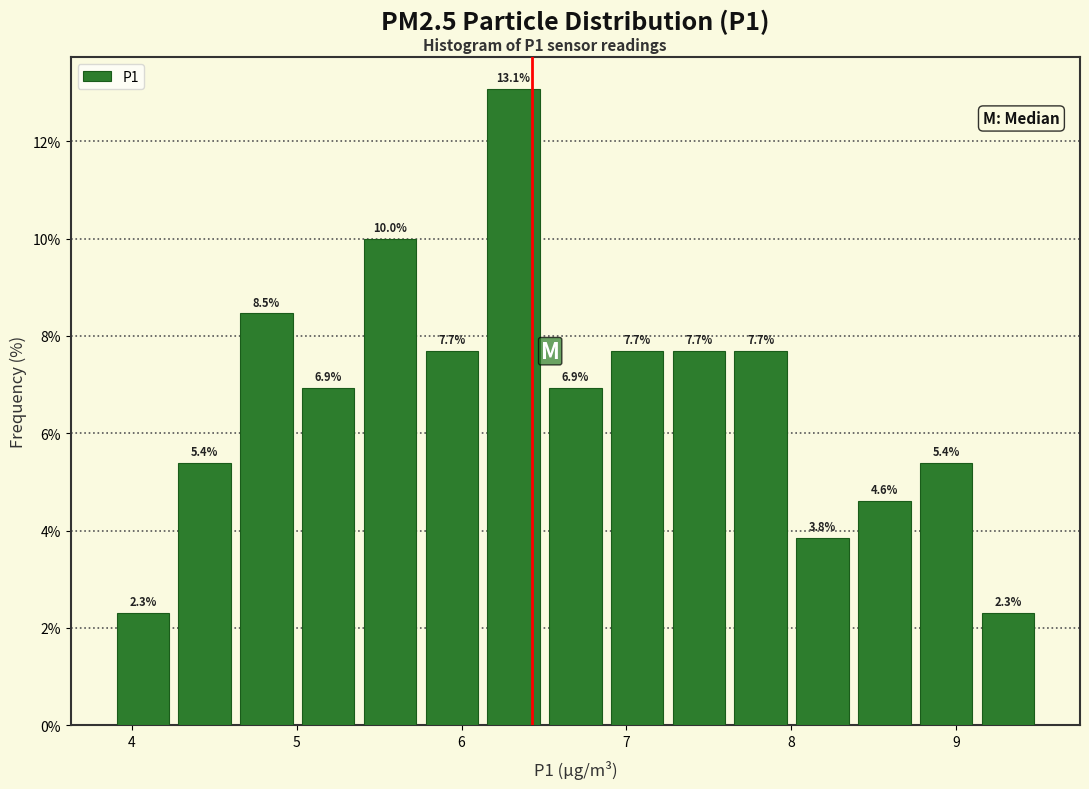

Around what value on the x-axis is the tallest bar? Give the approximate position of its centre, as read against the axis.

6.3